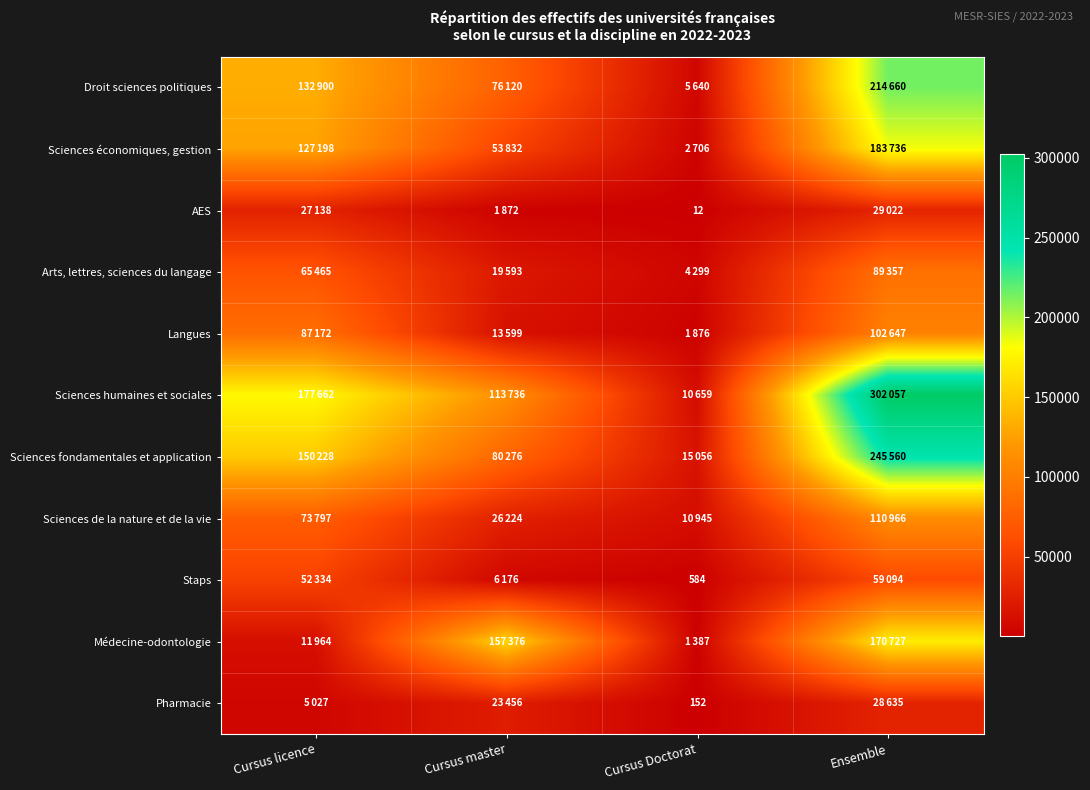

What is the difference between the second highest and minimum values in the AES series?

27126